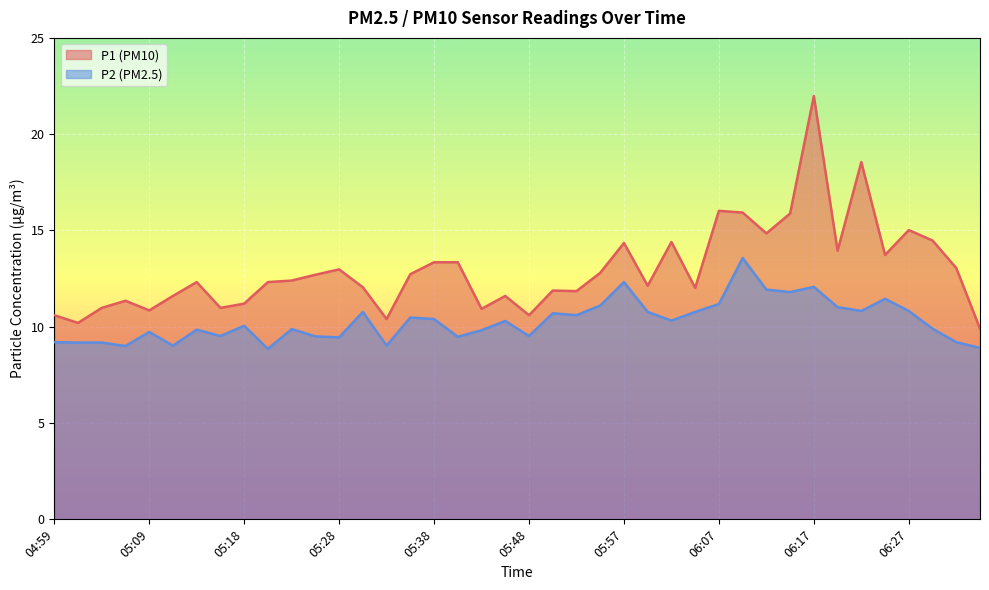

Reading left to right, transcribe all the data shown in this chart.

P1: 04:59=10.6	05:01=10.2	05:04=11.0	05:06=11.3	05:09=10.8	05:11=11.6	05:13=12.3	05:16=11.0	05:18=11.2	05:21=12.3	05:23=12.4	05:26=12.7	05:28=13.0	05:31=12.1	05:33=10.4	05:35=12.7	05:38=13.3	05:40=13.3	05:43=10.9	05:45=11.6	05:48=10.6	05:50=11.9	05:52=11.8	05:55=12.8	05:57=14.3	06:00=12.1	06:02=14.4	06:05=12.0	06:07=16.0	06:10=15.9	06:12=14.8	06:15=15.9	06:17=22.0	06:20=13.9	06:22=18.6	06:25=13.7	06:27=15.0	06:29=14.5	06:32=13.1	06:34=9.9
P2: 04:59=9.2	05:01=9.2	05:04=9.2	05:06=9.0	05:09=9.7	05:11=9.0	05:13=9.8	05:16=9.5	05:18=10.1	05:21=8.8	05:23=9.9	05:26=9.5	05:28=9.4	05:31=10.8	05:33=9.0	05:35=10.5	05:38=10.4	05:40=9.5	05:43=9.8	05:45=10.3	05:48=9.5	05:50=10.7	05:52=10.6	05:55=11.1	05:57=12.3	06:00=10.8	06:02=10.3	06:05=10.8	06:07=11.2	06:10=13.6	06:12=11.9	06:15=11.8	06:17=12.1	06:20=11.0	06:22=10.8	06:25=11.4	06:27=10.8	06:29=9.9	06:32=9.2	06:34=8.9